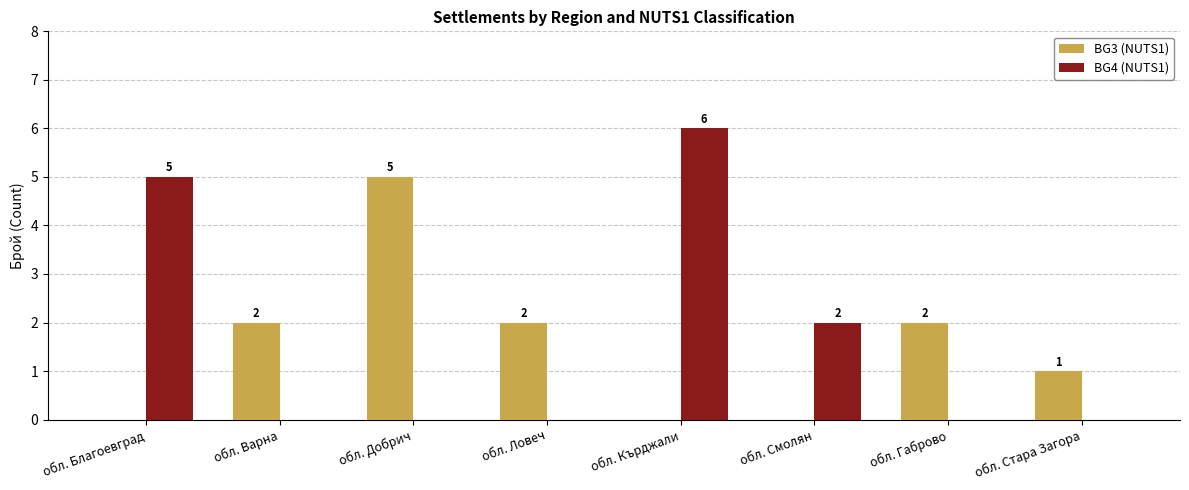

At which label does BG4 (NUTS1) reach its peak?

обл. Кърджали